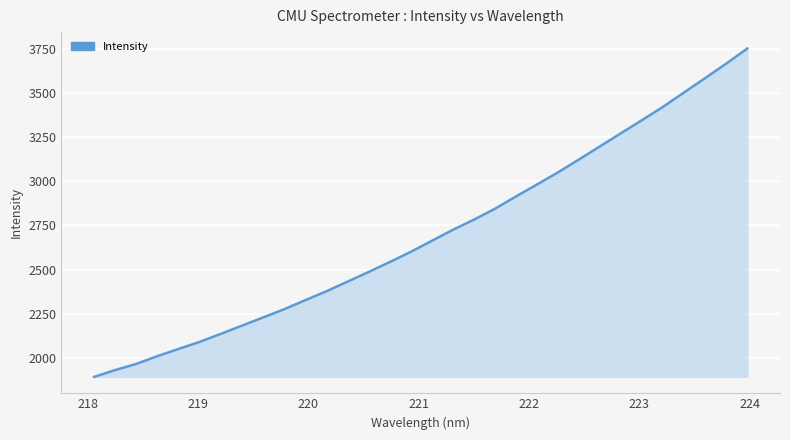

What is the maximum value shown in the chart?

3753.1